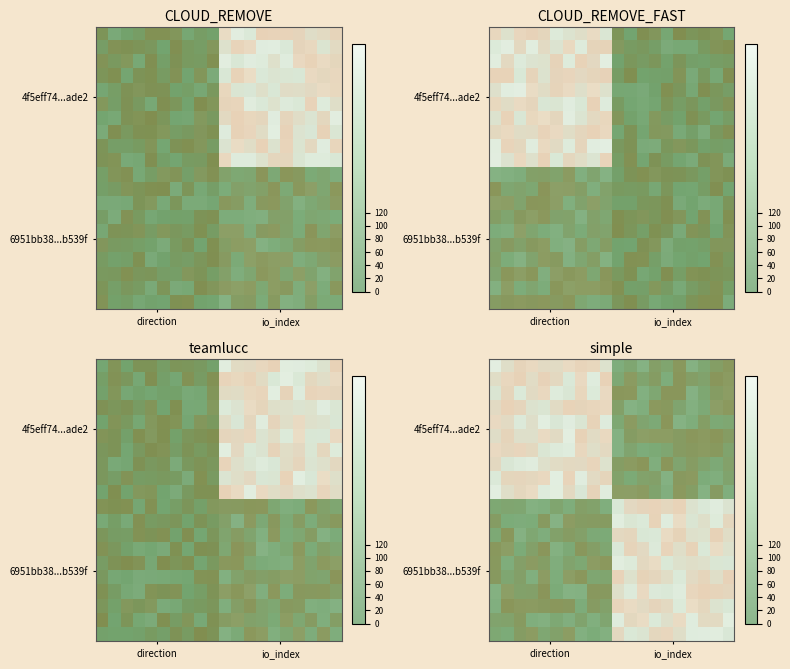

Rank the series by their maximum value, from highest to lowest.

6951bb38dd575065112aff4cf9d015a9bdb539f, 4f5eff74b7beed21c46ac905fe7a7b309a4ade2